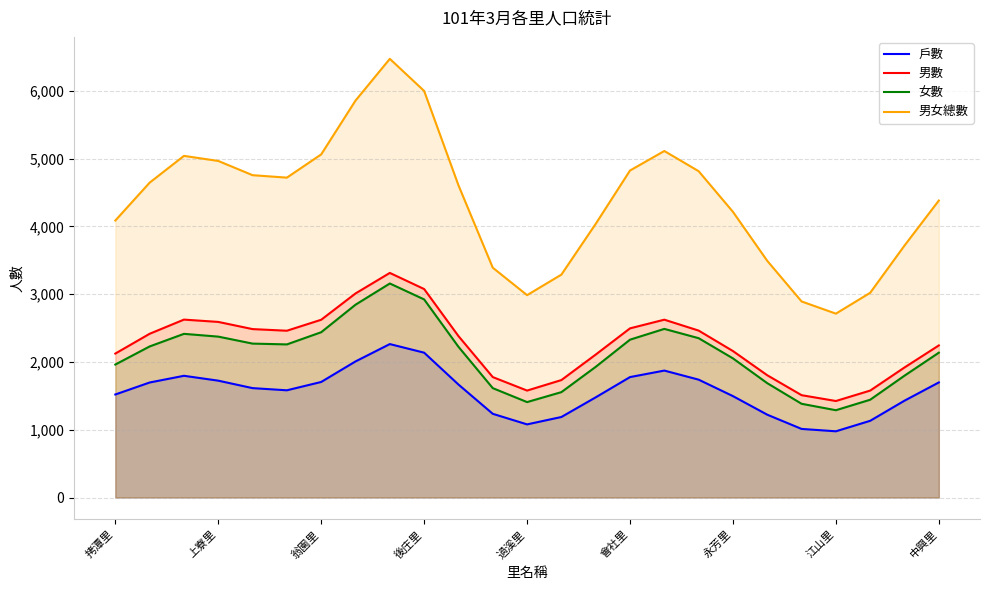

Where is 男數 nearest to the value 2369?

10